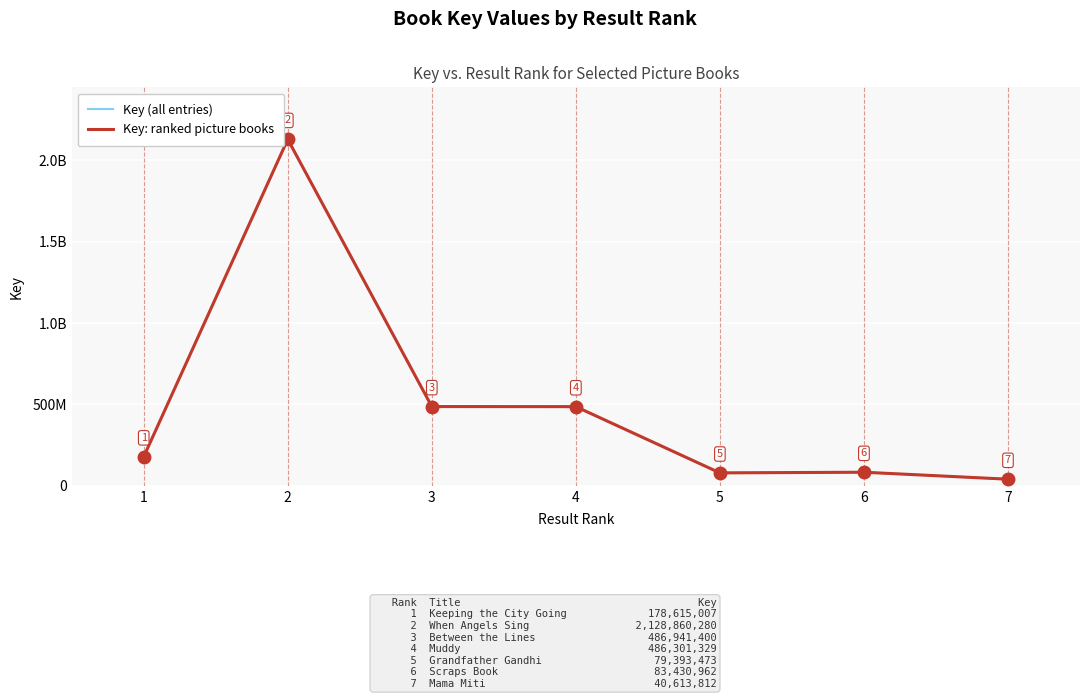

True or false: Key (all entries) and Key: ranked picture books intersect in this chart.

False